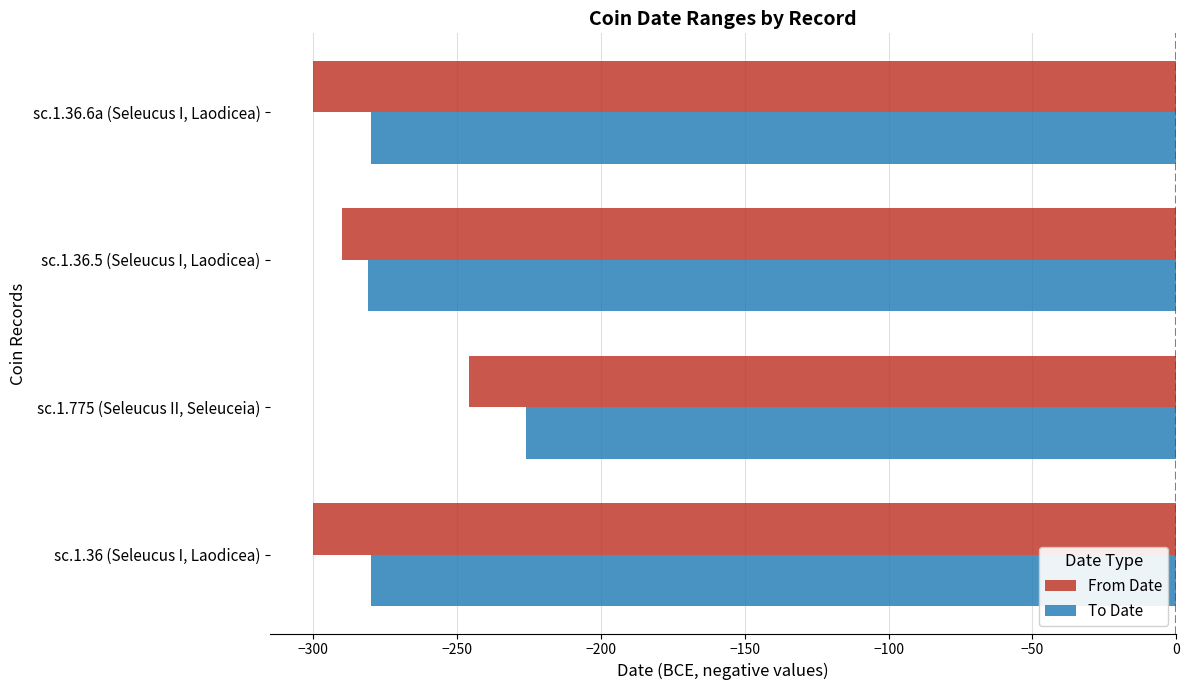

What is the total value across all series at sc.1.36.5 (Seleucus I, Laodicea)?

-571